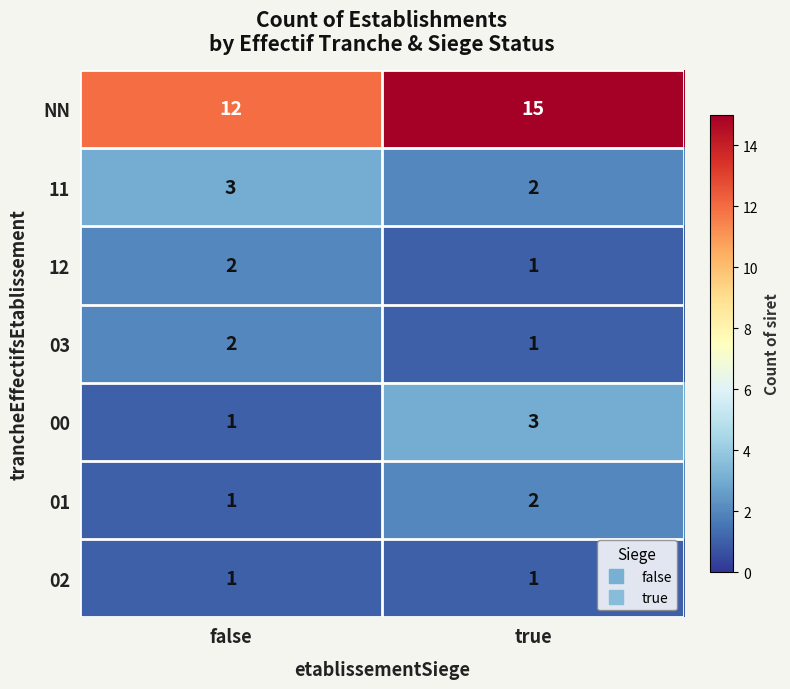

What is the spread (max minus min) of values at false?

11